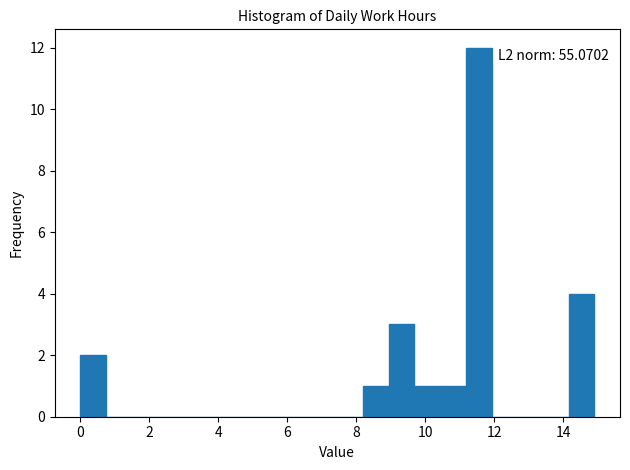

Around what value on the x-axis is the tallest bar? Give the approximate position of its centre, as read against the axis.

11.6